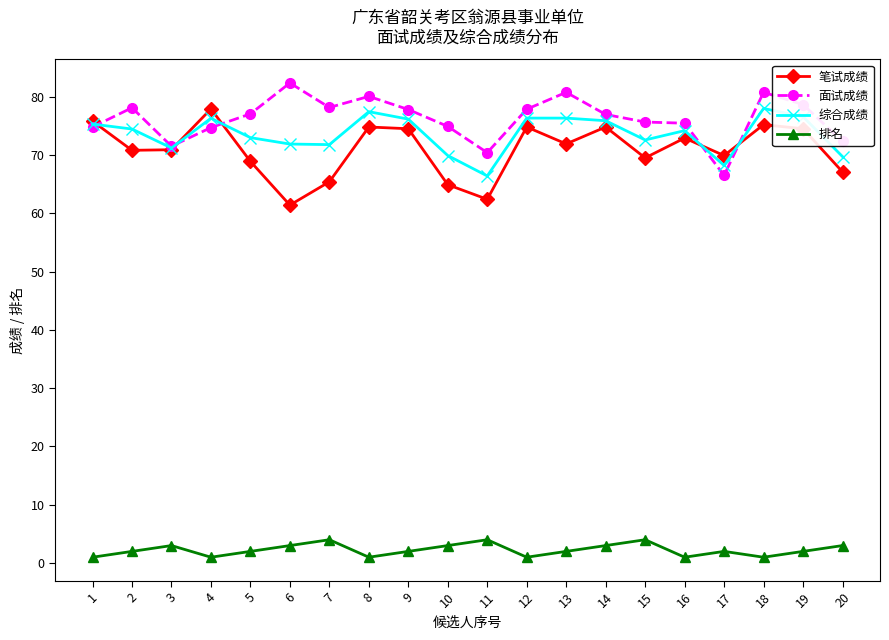

Is the value of 综合成绩 at 5 greater than the value of 面试成绩 at 3?

Yes